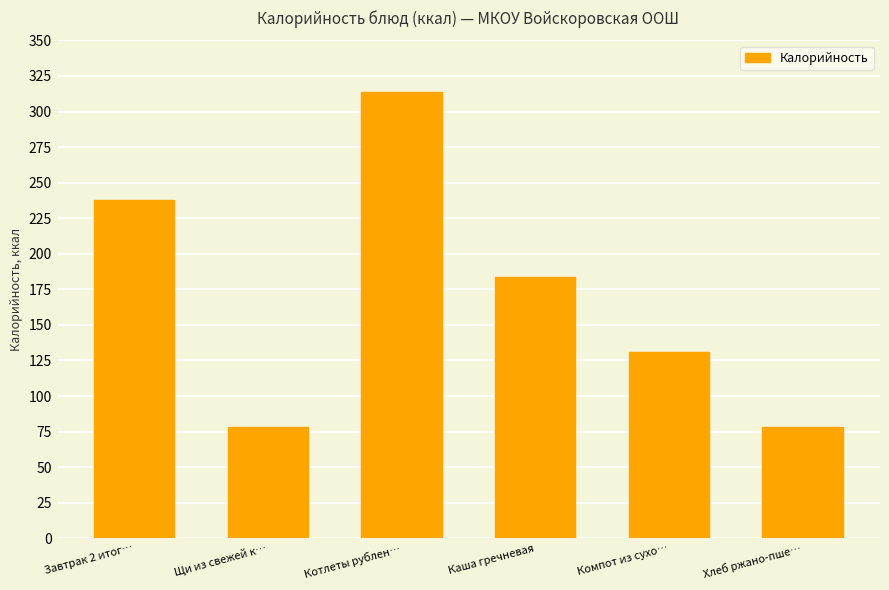

Count the number of categories in the chart.

6